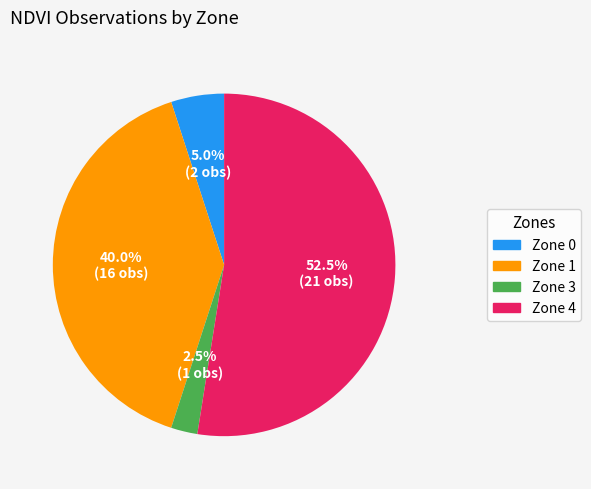

Does any single category account for the majority?

Yes